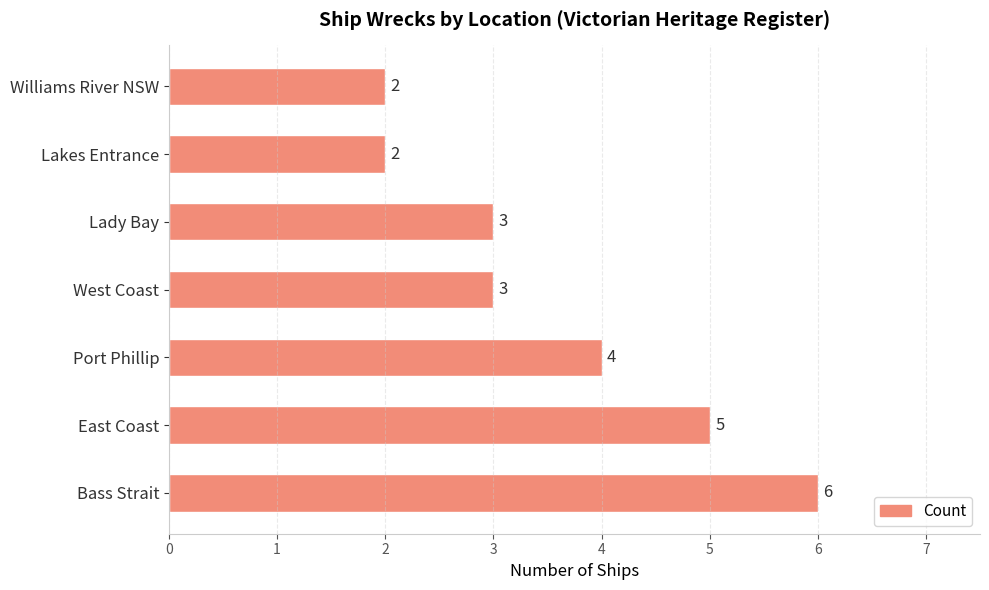

What is the sum of all values?

25